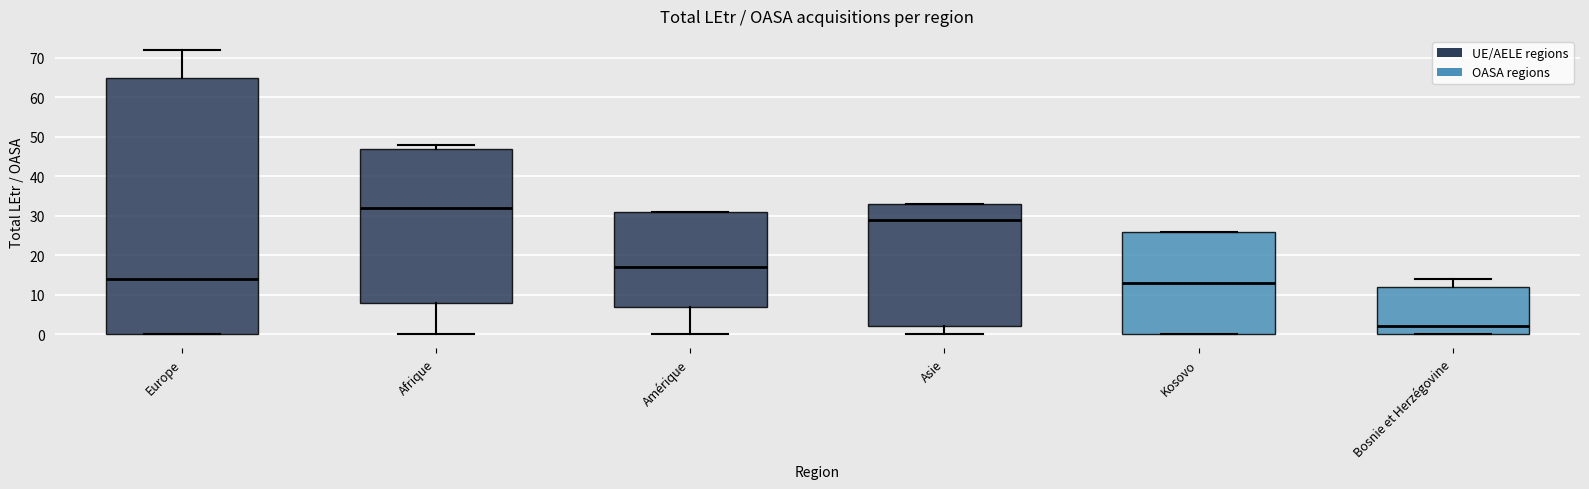

Where is the lower edge of the box for Asie on the y-axis? The values are not printed on the chart, so give them approximately, as read against the axis.

2